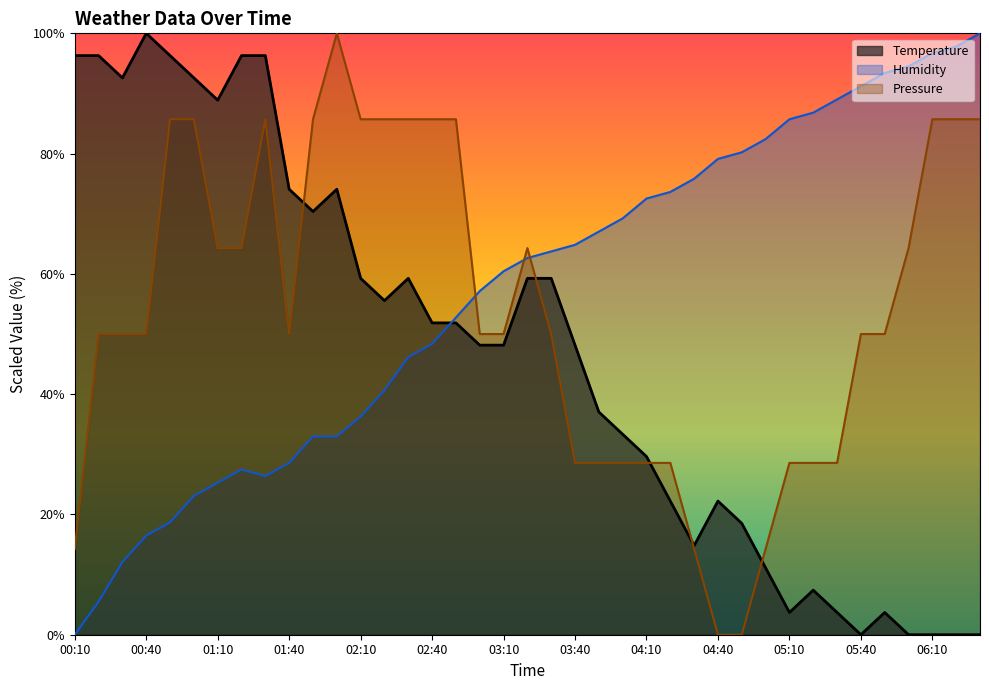

Where does the Temperature series first go above 48?

00:10